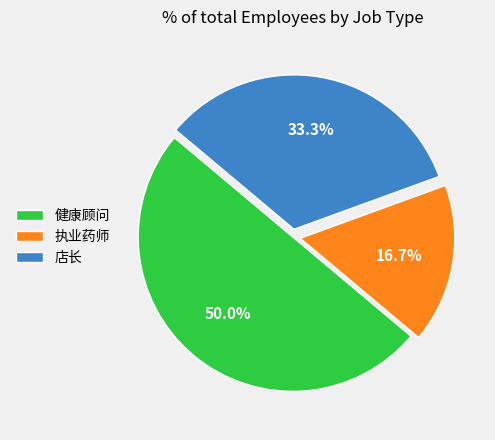

How many segments does this pie chart have?

3